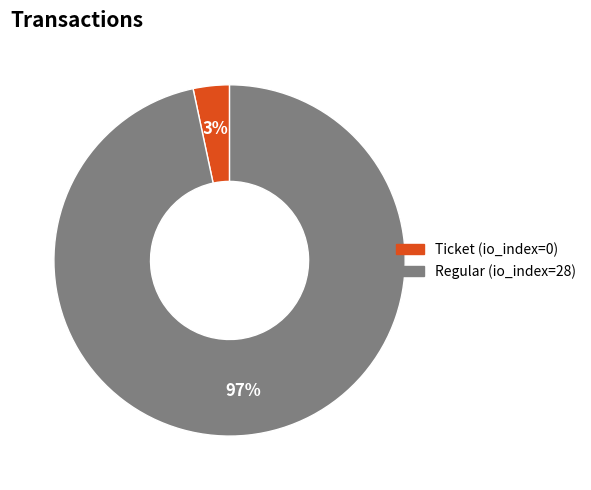

Is there a majority slice in this chart?

Yes